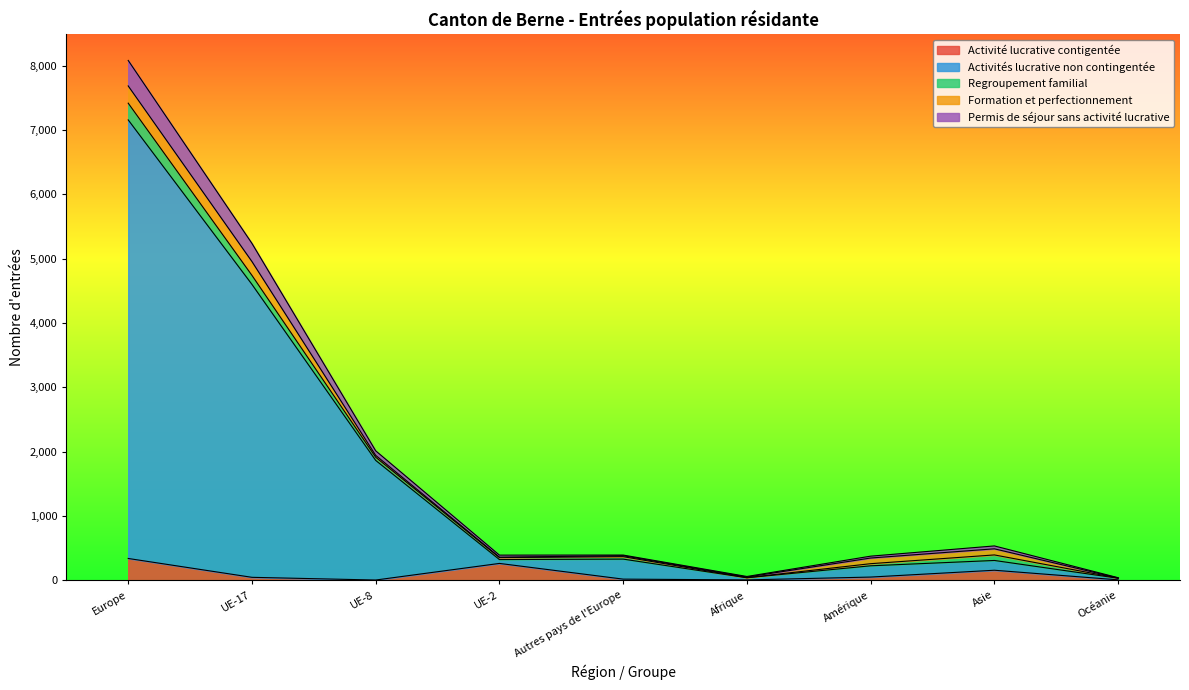

Where does the Activité lucrative contigentée series first go above 48?

Europe